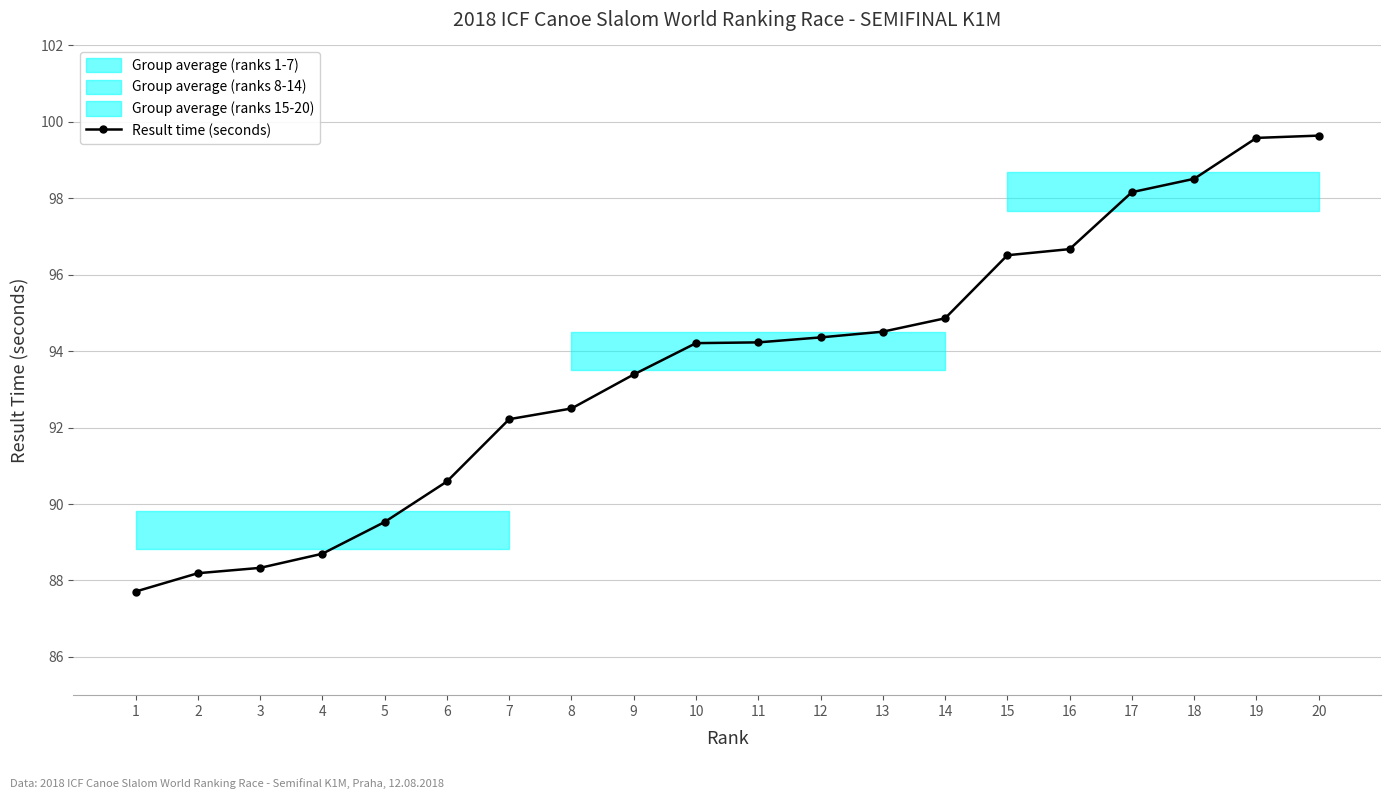

List the labels in order of value, smallest first.

1, 2, 3, 4, 5, 6, 7, 8, 9, 10, 11, 12, 13, 14, 15, 16, 17, 18, 19, 20